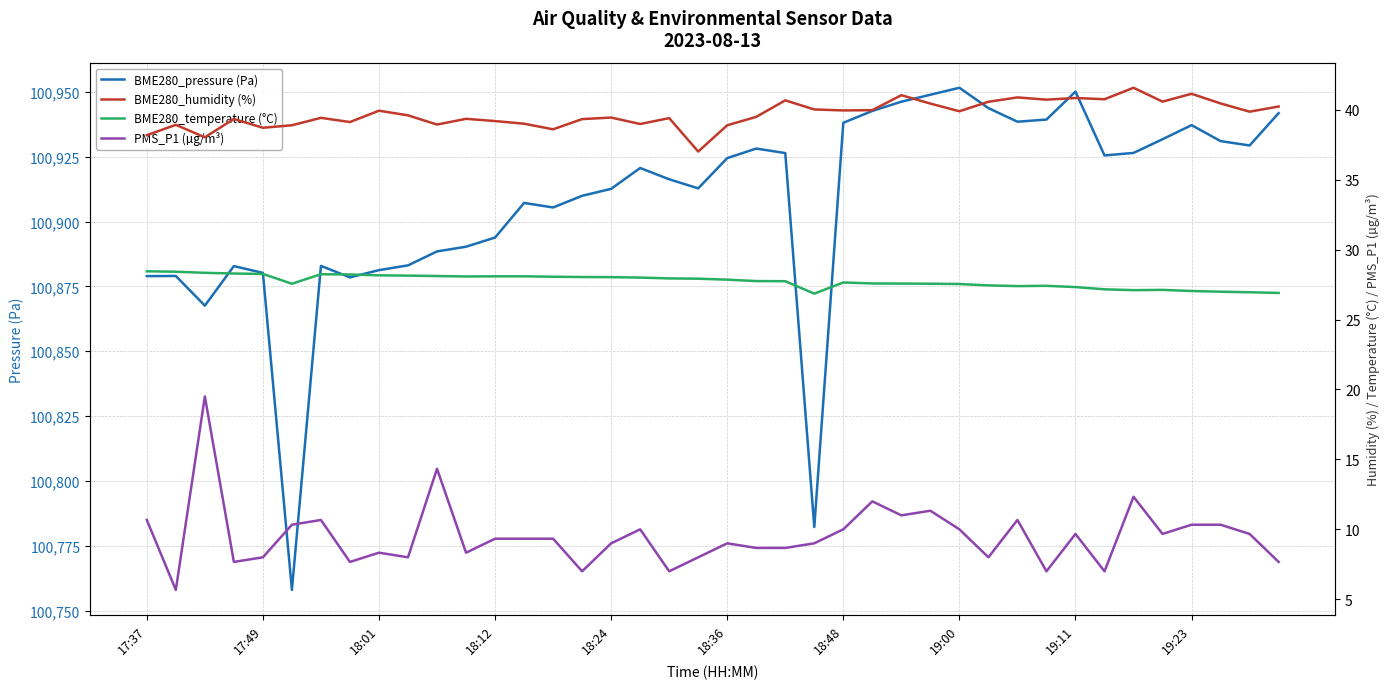

Which series has the largest total across all categories?

BME280_pressure (Pa)